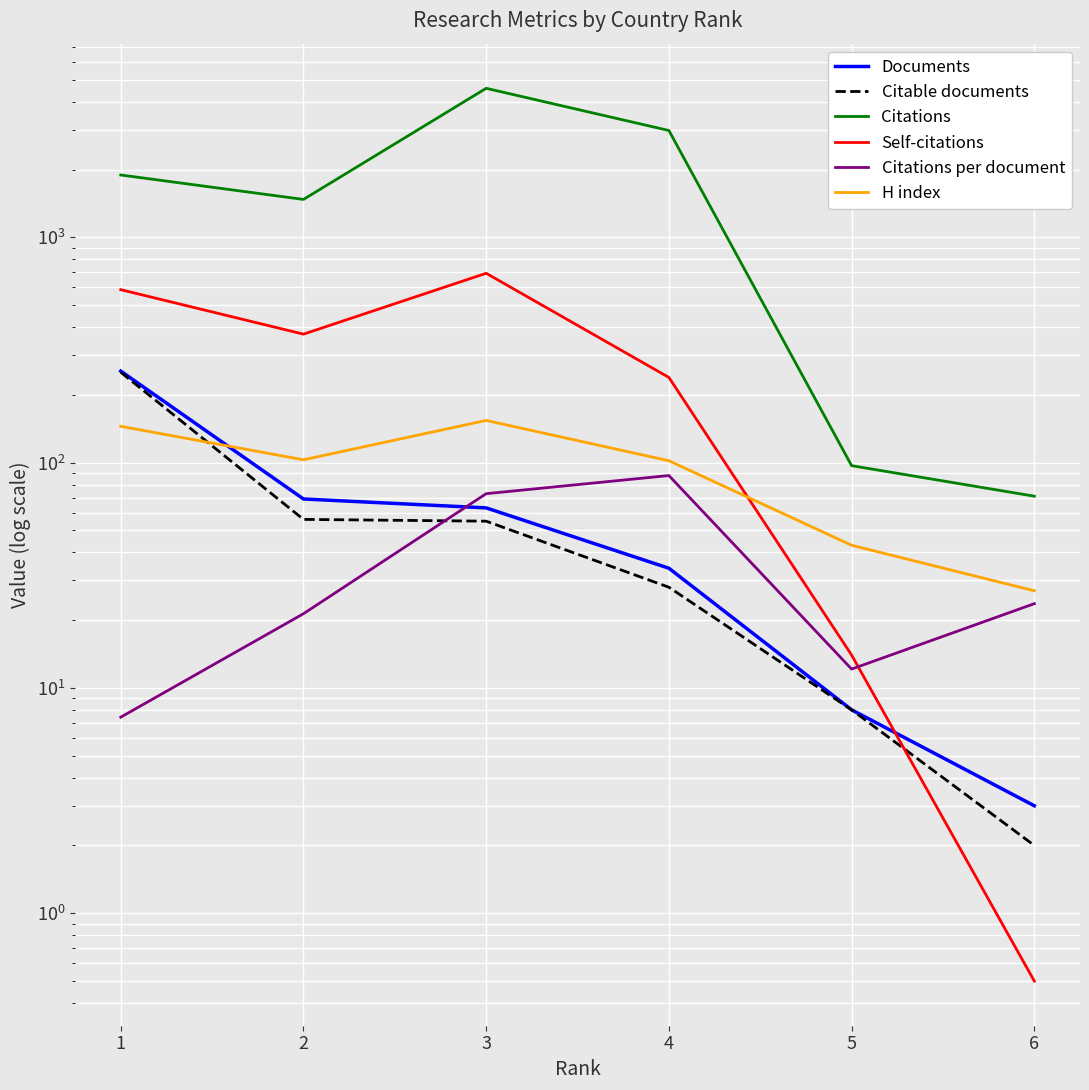

True or false: Documents and Citable documents cross at least once.

False